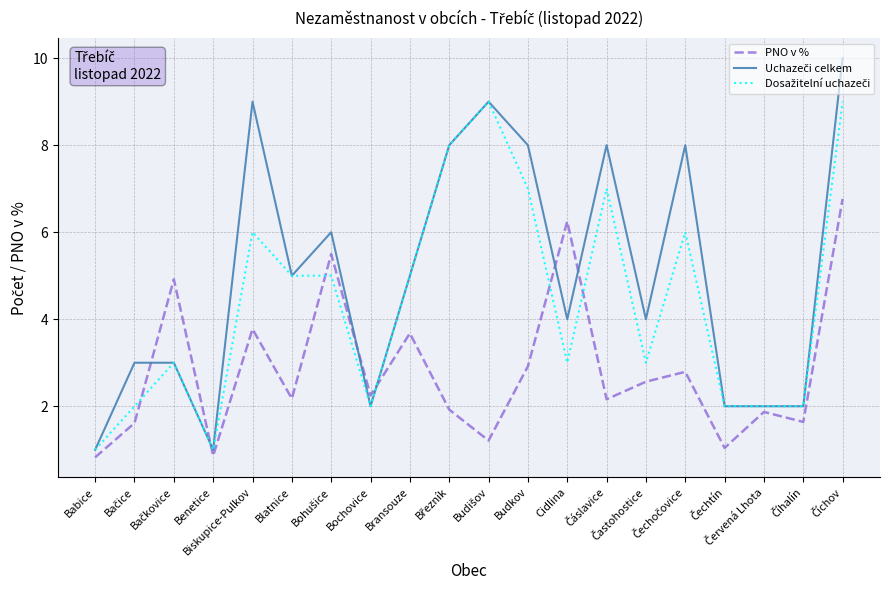

What is the minimum value shown in the chart?

0.8